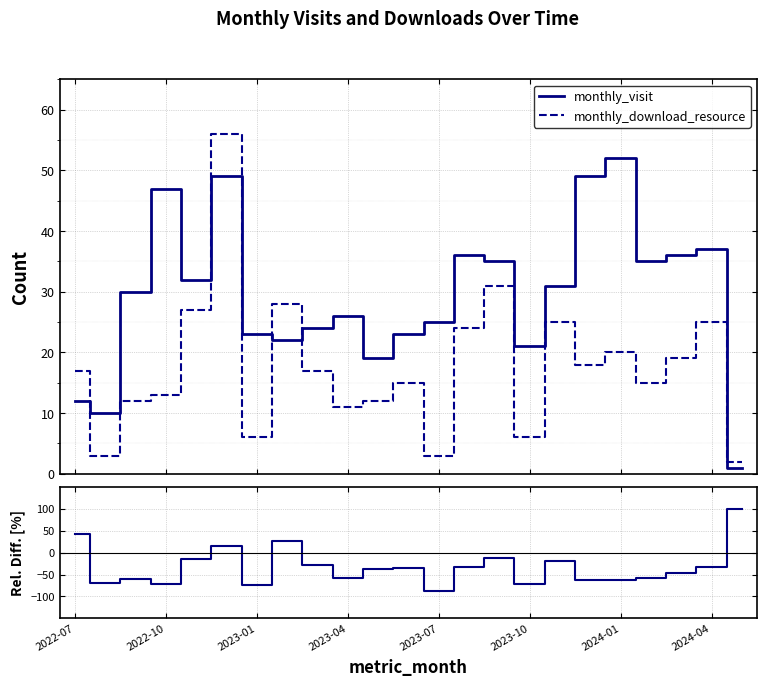

Is it true that monthly_visit equals 18.8 at 16?

False